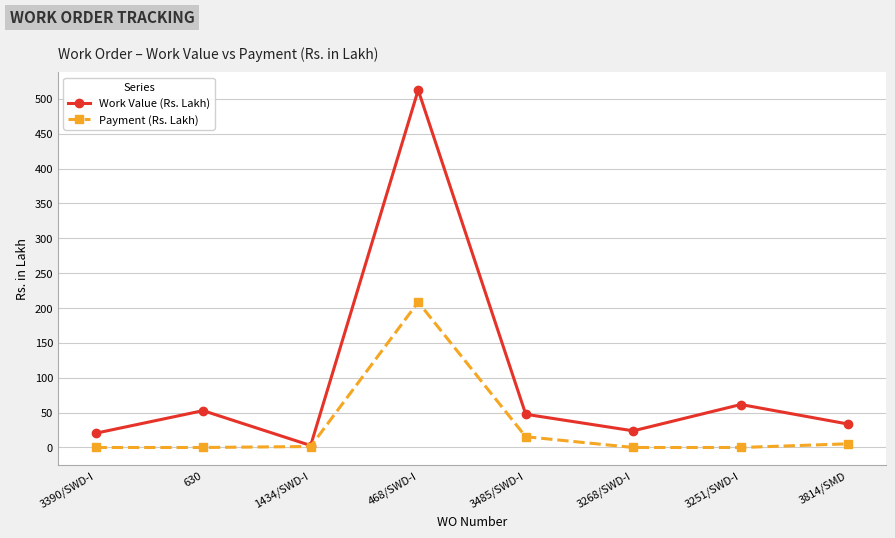

Rank the series by their maximum value, from lowest to highest.

Payment (Rs. Lakh), Work Value (Rs. Lakh)